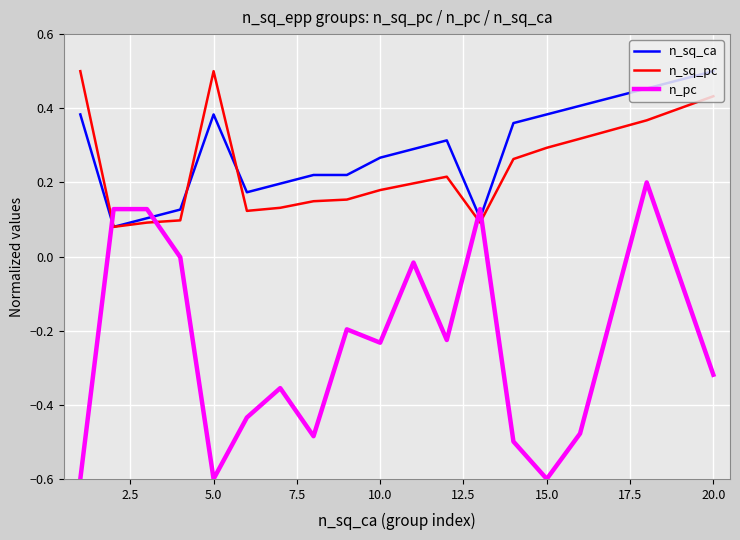

Which series has the widest spread of values?

n_pc